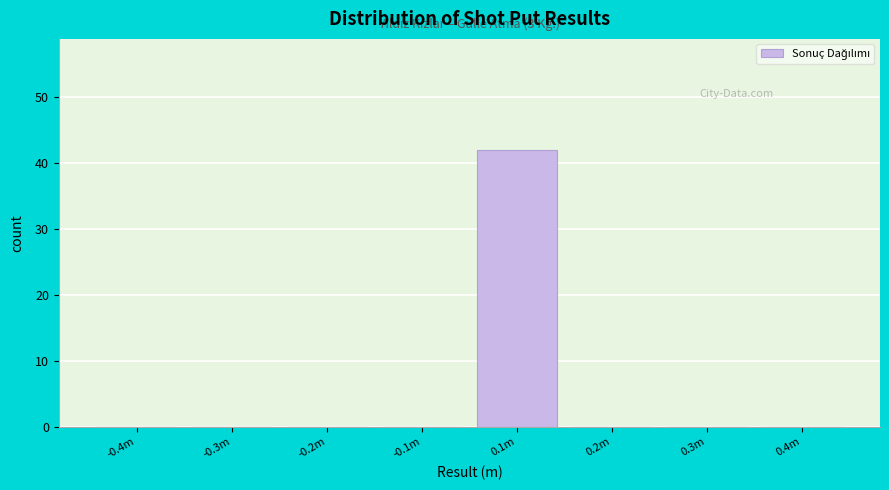

Reading right to left, transcribe all the data shown in this chart.

0.4m=0	0.3m=0	0.2m=0	0.1m=42	-0.1m=0	-0.2m=0	-0.3m=0	-0.4m=0